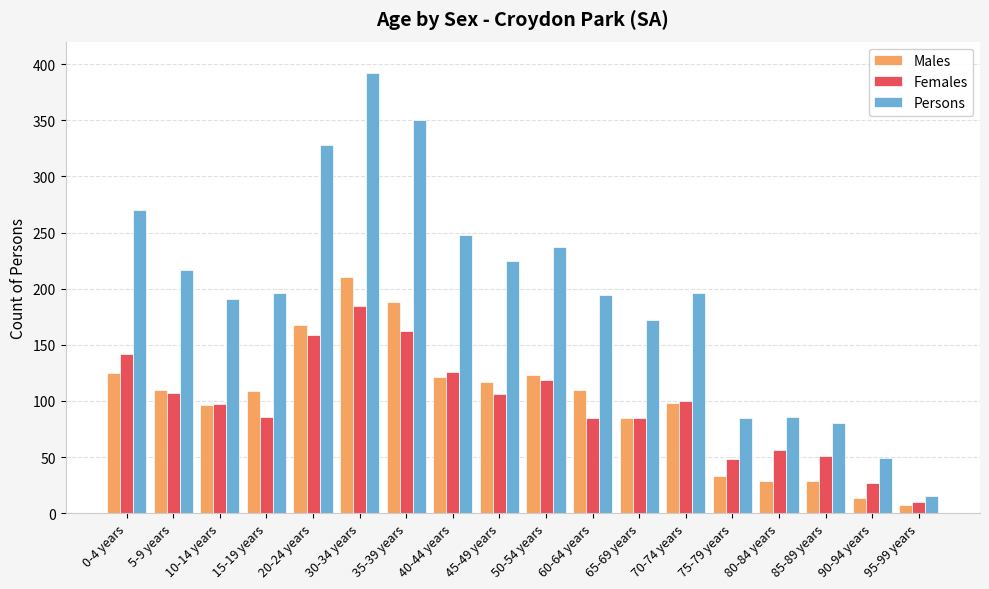

What is the average value of the Females series?

97